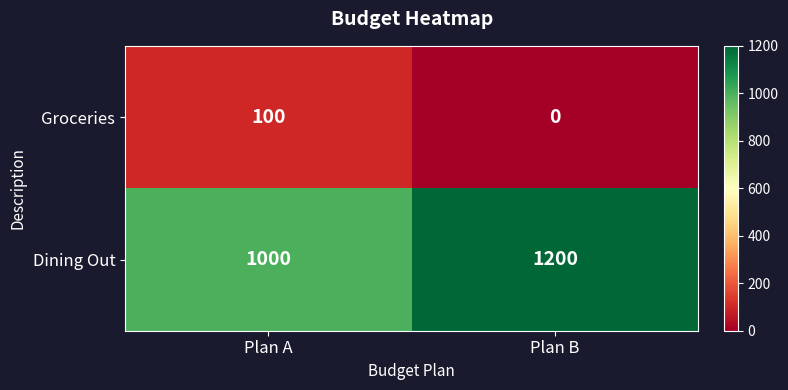

Between Plan A and Plan B, which series saw the biggest shift?

Dining Out